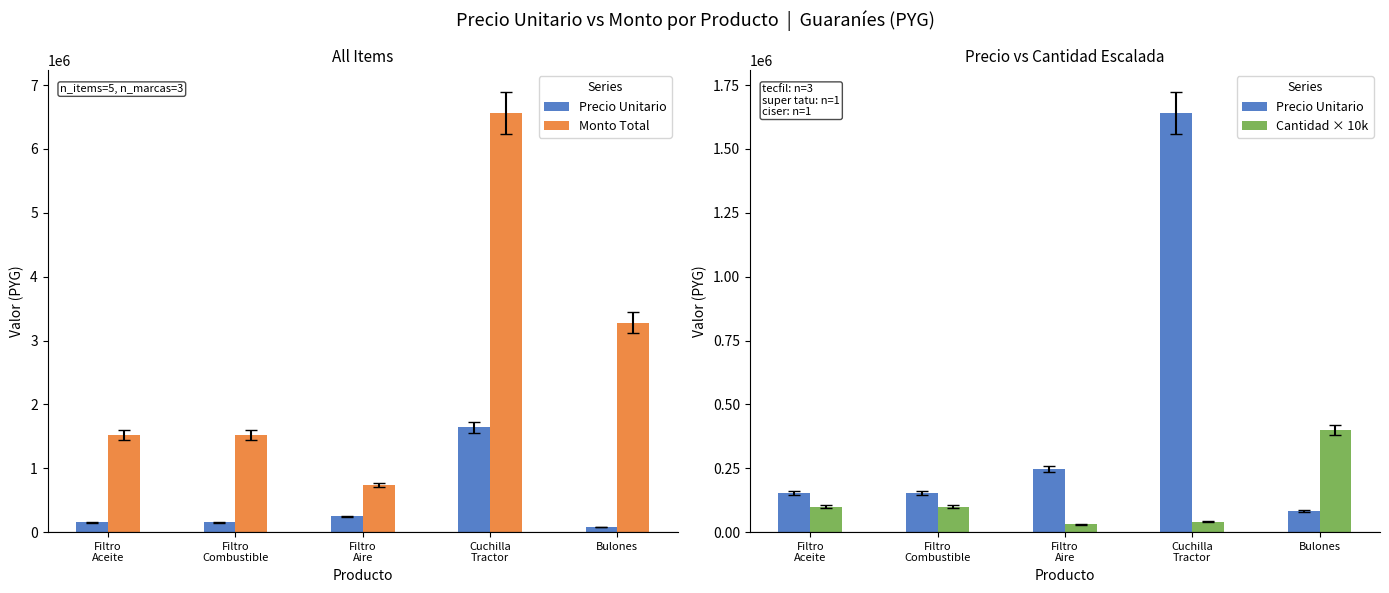

Between Filtro
Combustible and Bulones, which is larger?

Filtro
Combustible